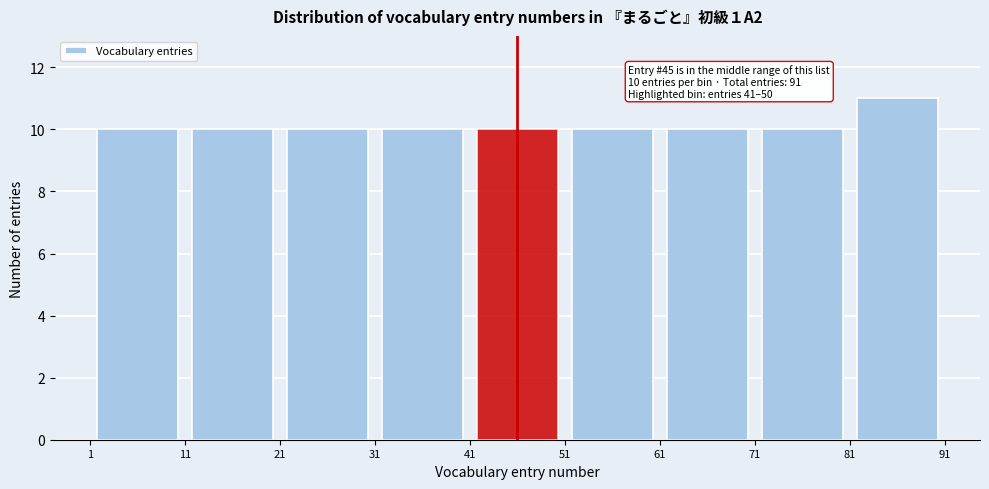

Which range on the x-axis has the tallest bar?

81 to 91